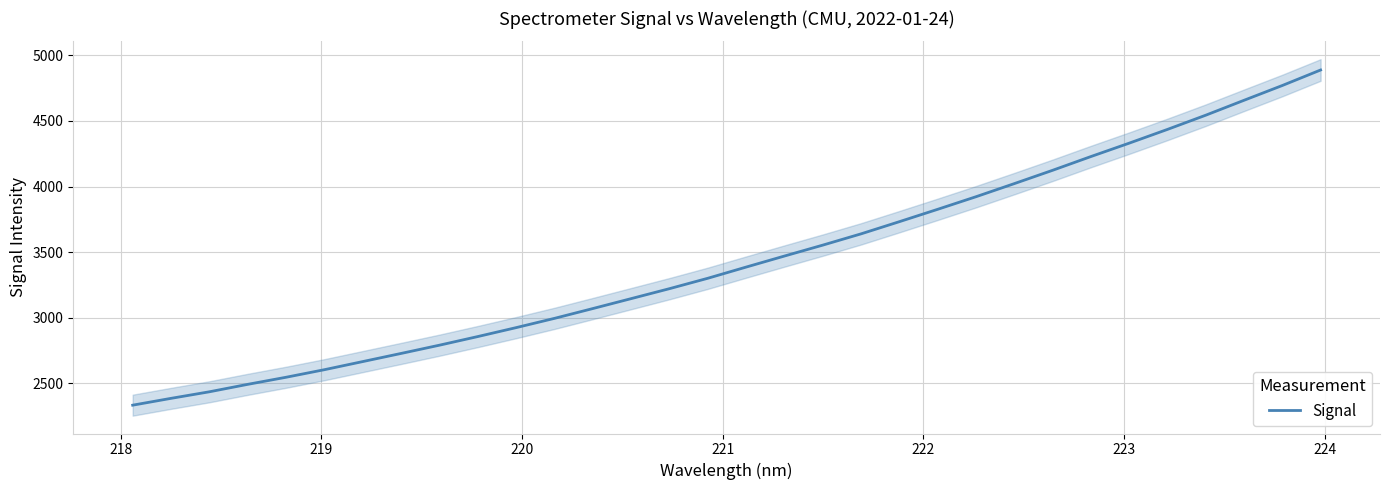

What is the lowest value of the Signal series?

2334.8